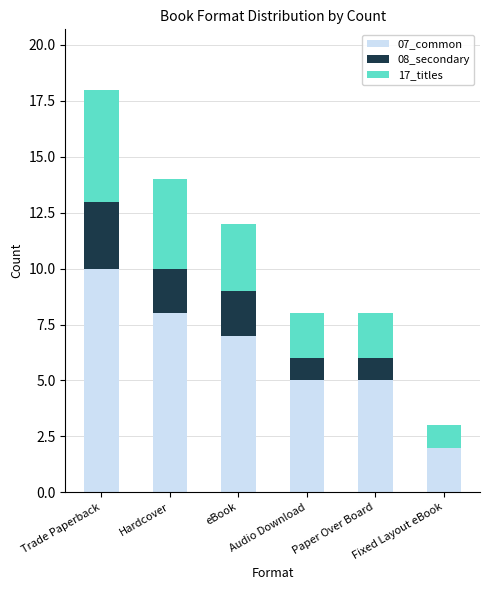

At which category is the sum across all series the highest?

Trade Paperback